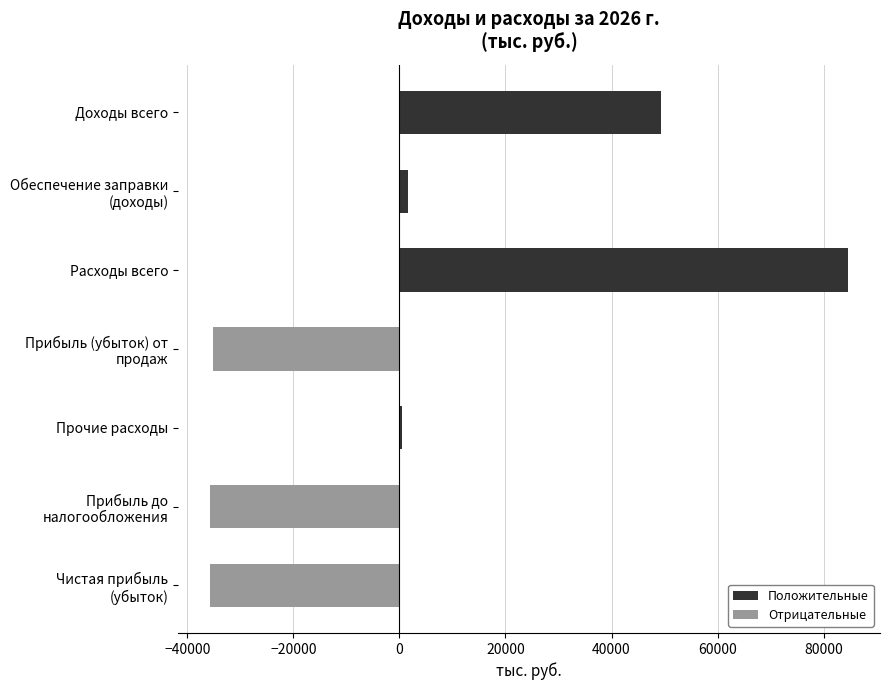

What is the sum of all values?

29489.9